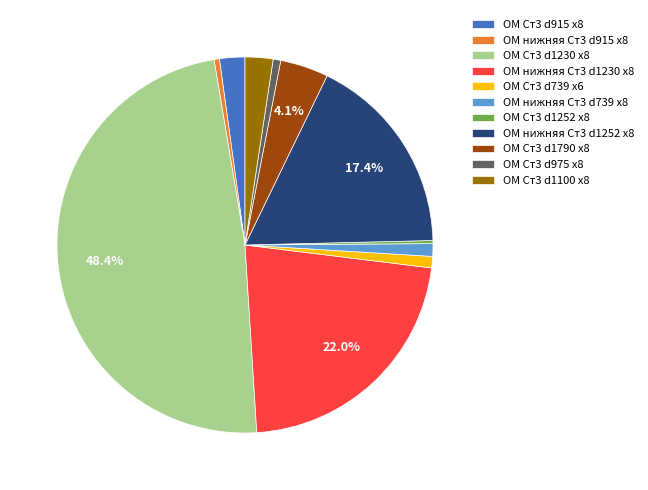

Which category has the biggest portion of the pie?

ОМ Ст3 d1230 х8